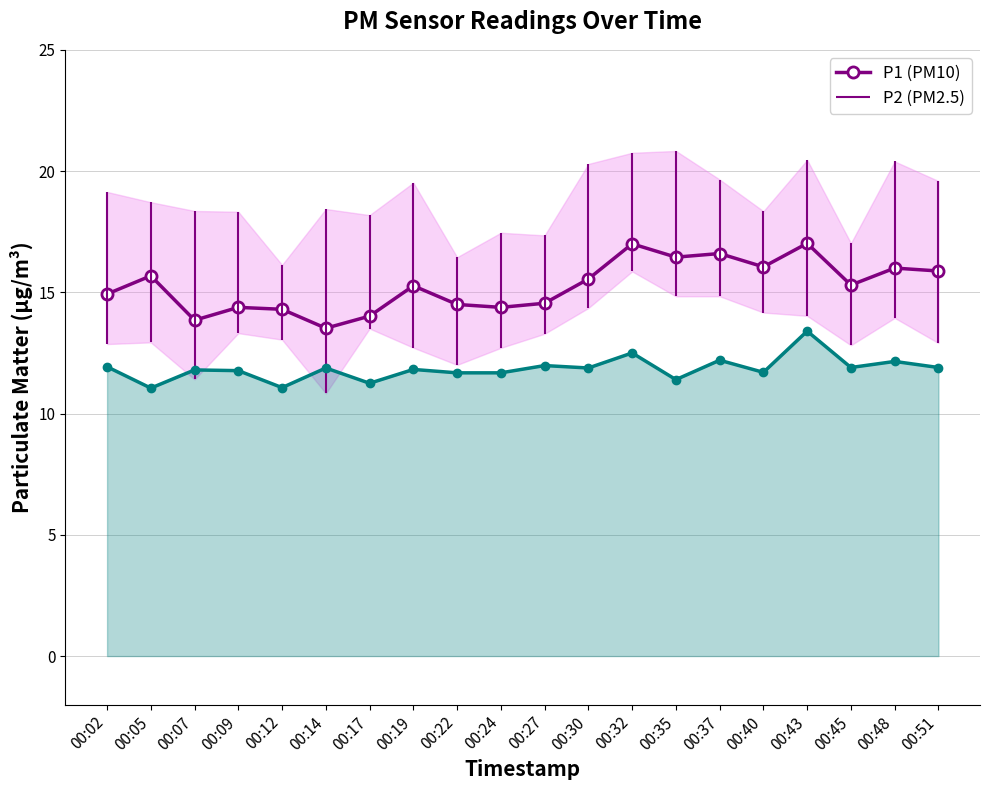

How many lines are shown in the chart?

2